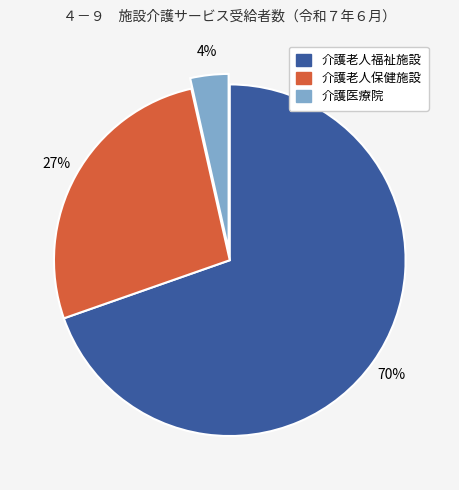

What is the smallest slice in the pie chart?

介護医療院